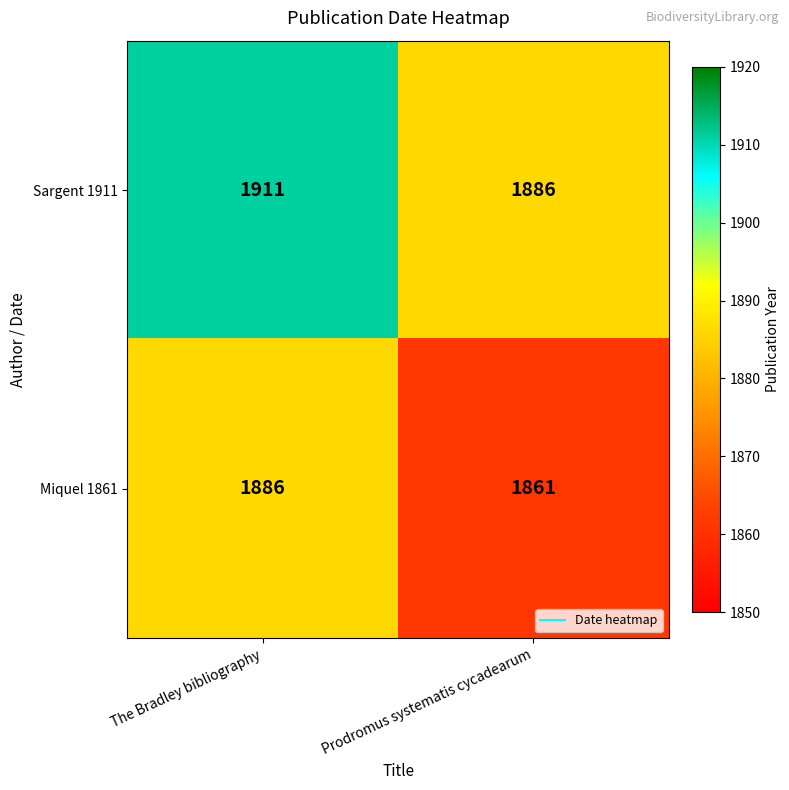

Reading left to right, list all the values displayed in this chart.

Sargent 1911: 1911	1886
Miquel 1861: 1886	1861